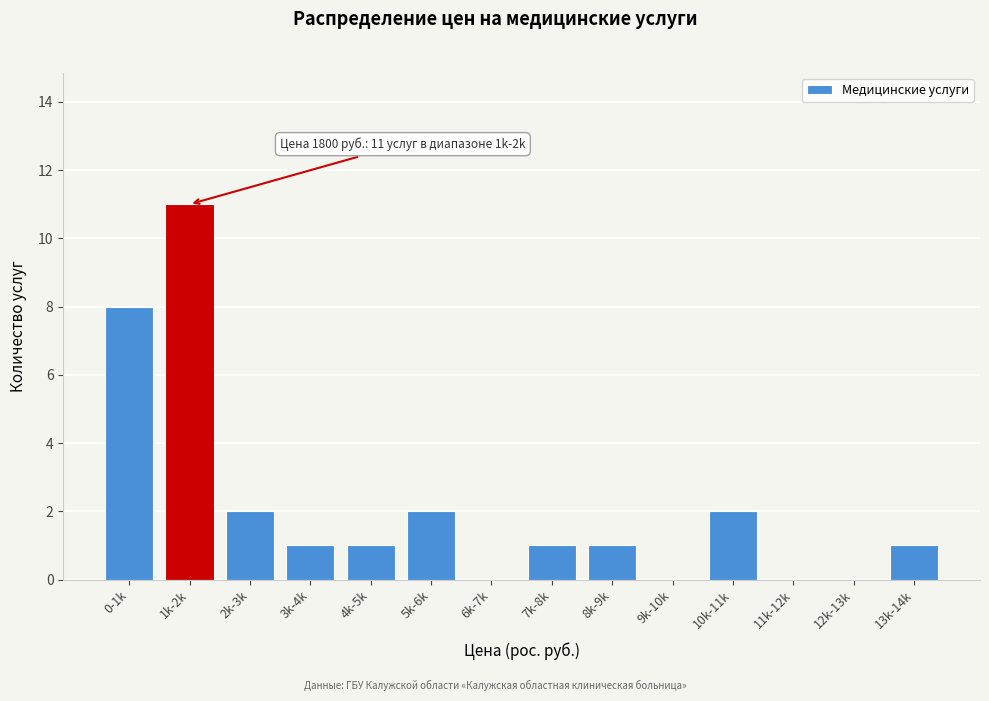

Reading left to right, transcribe all the data shown in this chart.

0-1k=8	1k-2k=11	2k-3k=2	3k-4k=1	4k-5k=1	5k-6k=2	6k-7k=0	7k-8k=1	8k-9k=1	9k-10k=0	10k-11k=2	11k-12k=0	12k-13k=0	13k-14k=1